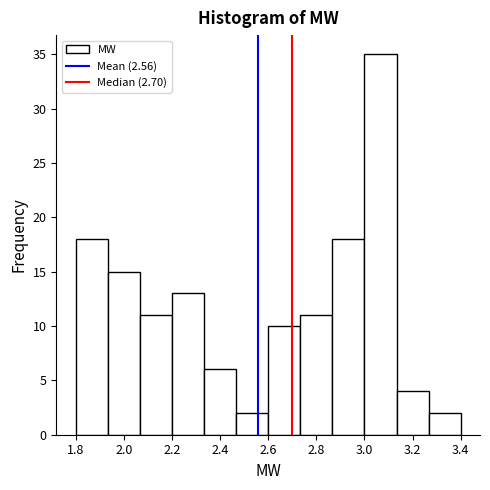

How tall is the bar that spans 2.60 to 2.74 on the x-axis? Neither the bar edges nor the heights are printed on the chart, so give them approximately, as read against the axes.

10